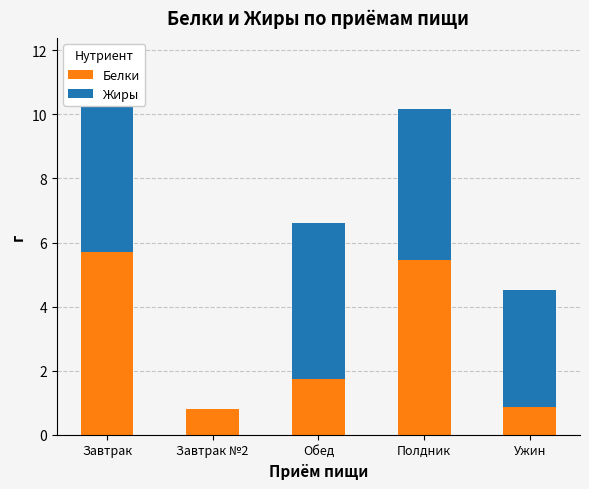

Where does the Жиры series first go above 4?

Завтрак